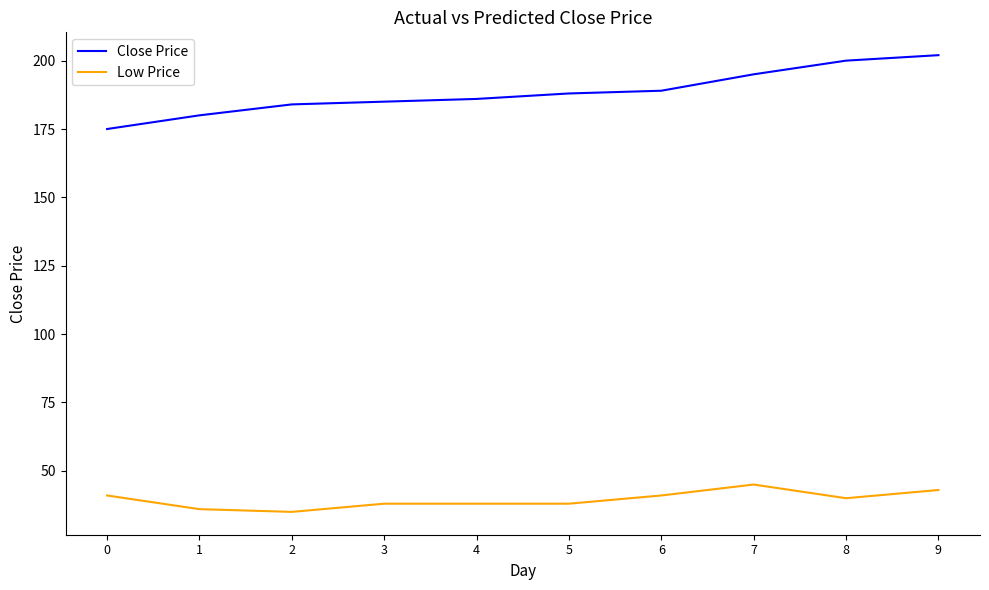

What is the total value across all series at 4?

224